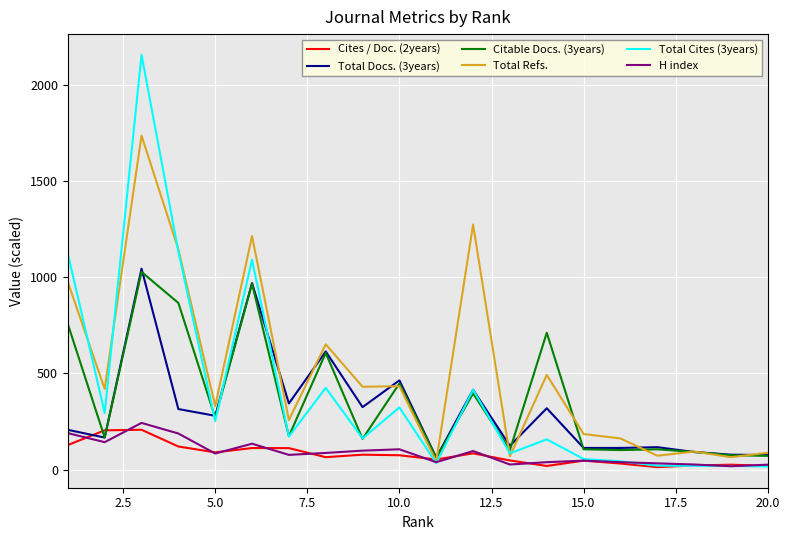

Which series has the largest range (max minus min)?

Total Cites (3years)